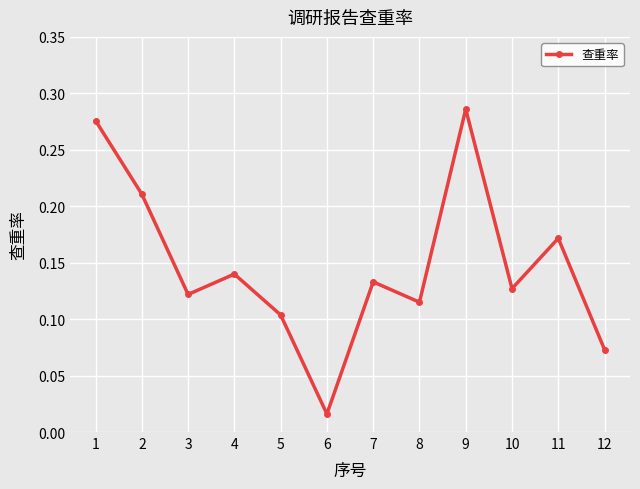

What is the sum of all values?

1.8